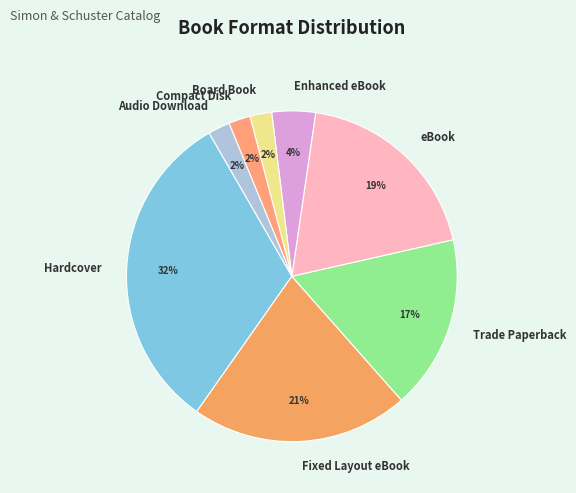

To the nearest percent, what portion does Trade Paperback represent?

17%